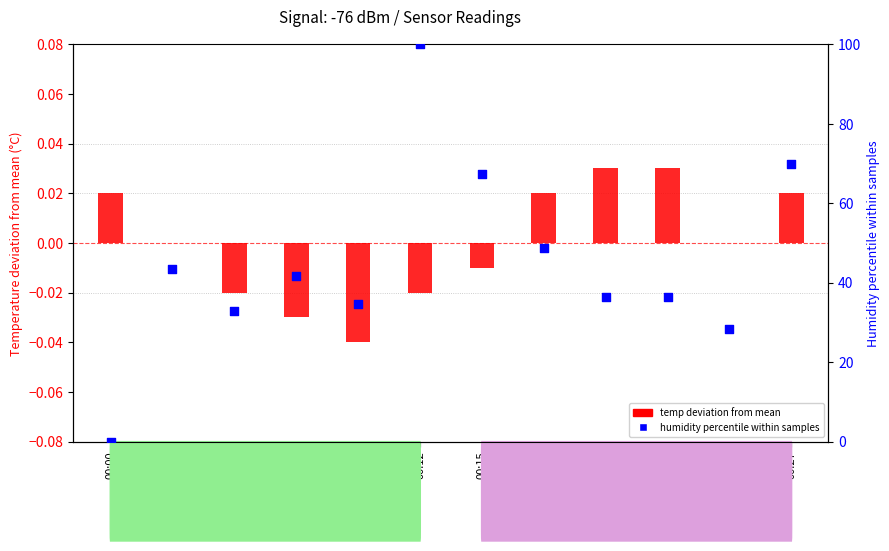

At how many categories does at least one series exceed 7?

11